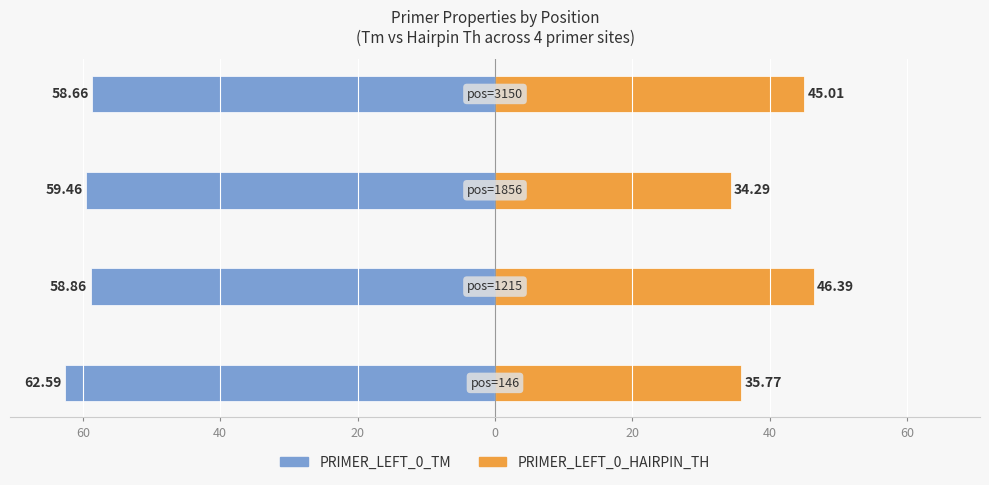

What is the average value of the PRIMER_LEFT_0_HAIRPIN_TH series?

40.4